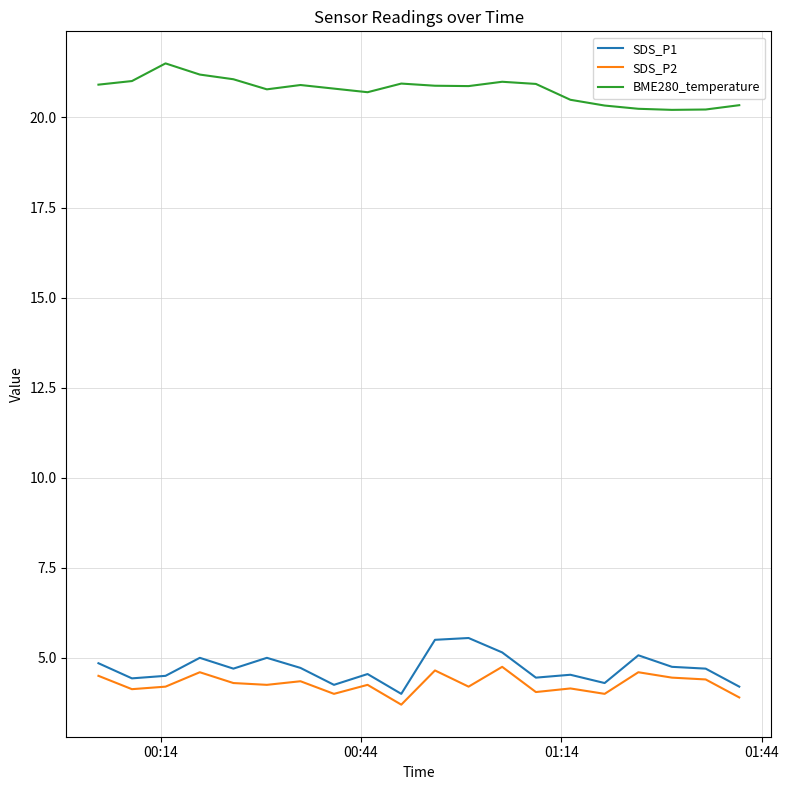

How many lines are shown in the chart?

3